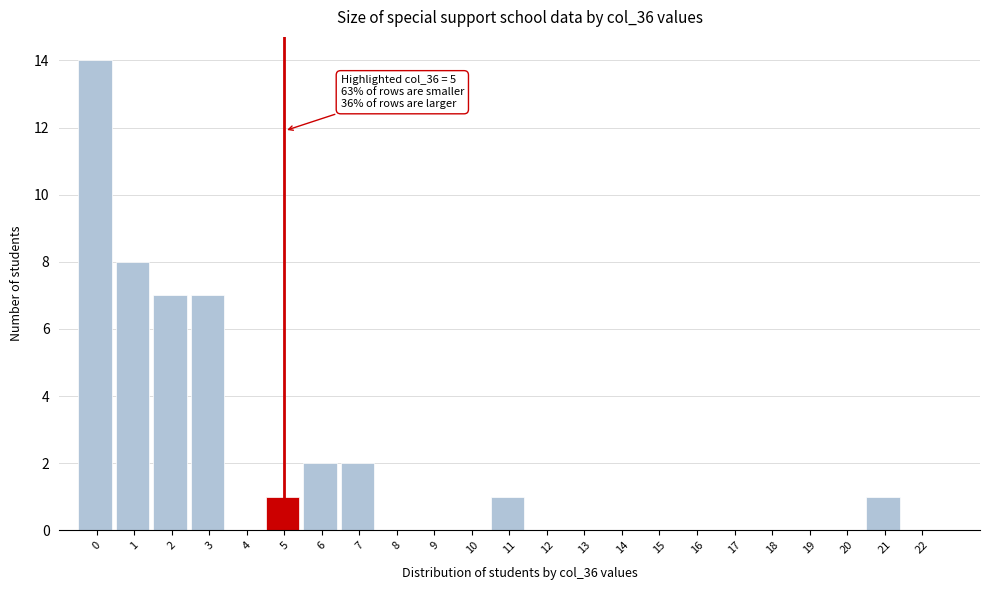

Reading left to right, transcribe all the data shown in this chart.

0=14	1=8	2=7	3=7	4=0	5=1	6=2	7=2	8=0	9=0	10=0	11=1	12=0	13=0	14=0	15=0	16=0	17=0	18=0	19=0	20=0	21=1	22=0